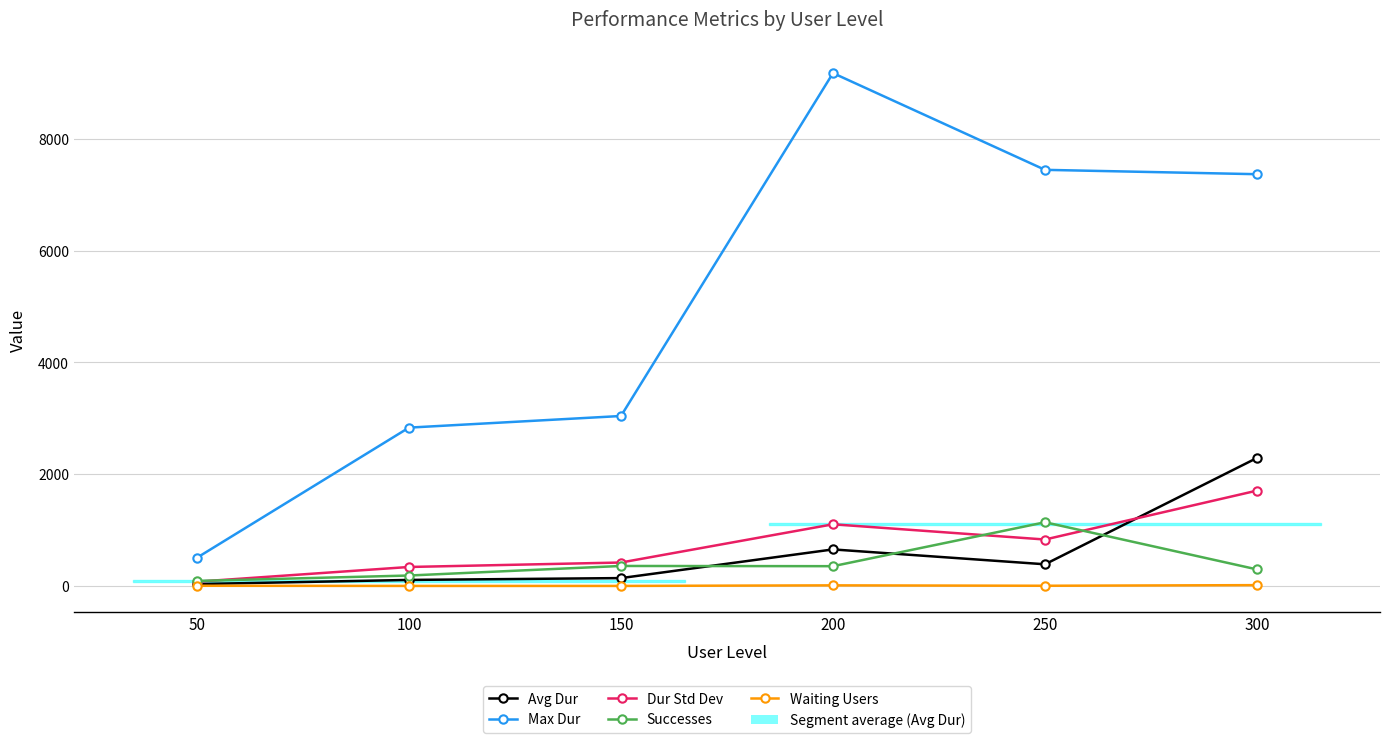

What is the spread (max minus min) of values at 300?

7352.0